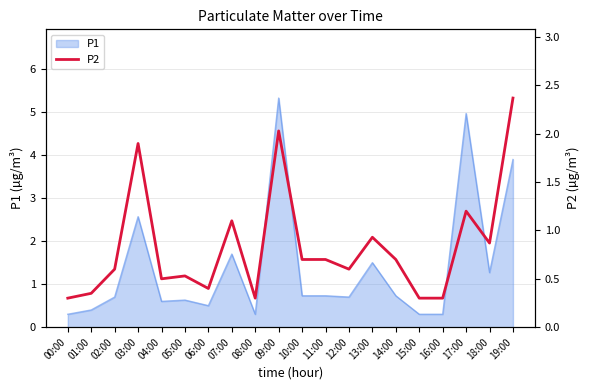

What is the label of the 4th point from the right?

16:00